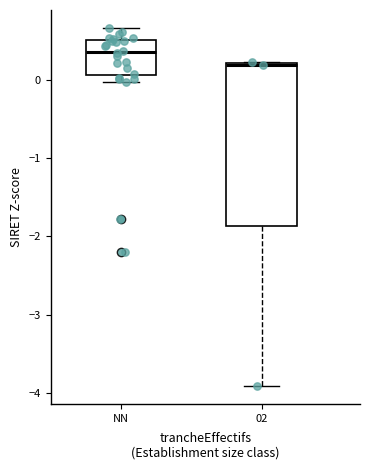

Where does the upper whisker of the box for NN end on the y-axis? The values are not printed on the chart, so give them approximately, as read against the axis.

0.7